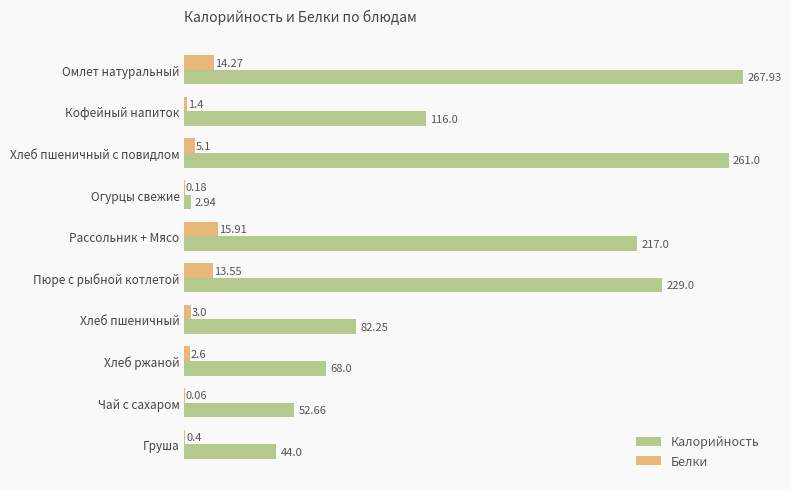

Which category has the highest value in the Белки series?

Рассольник + Мясо